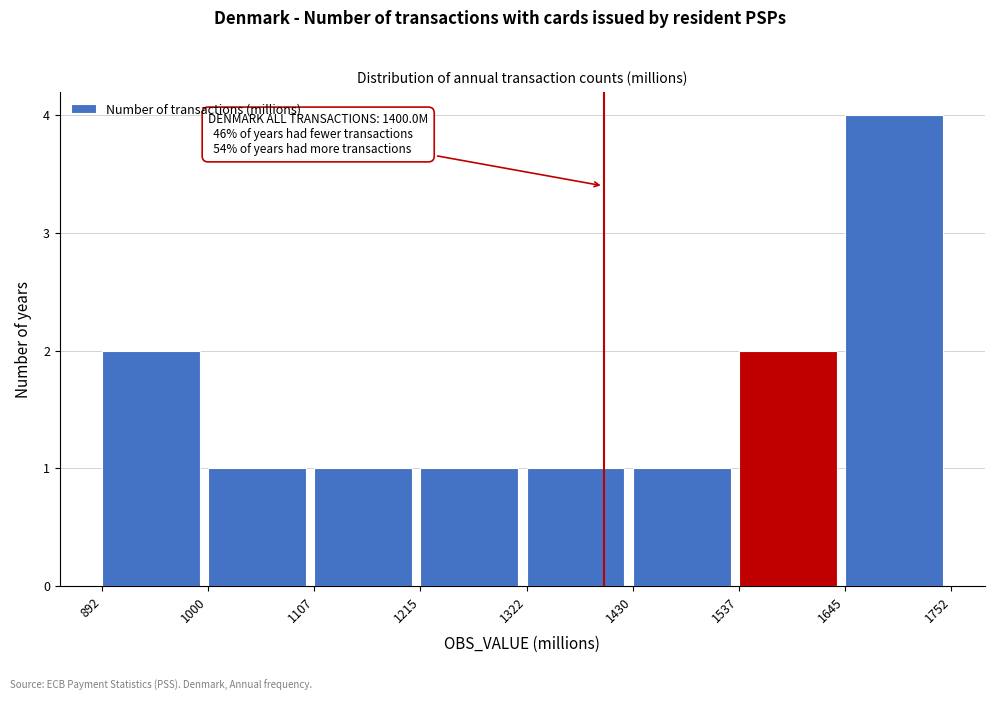

Over which range of the x-axis is the bar tallest?

1645 to 1752